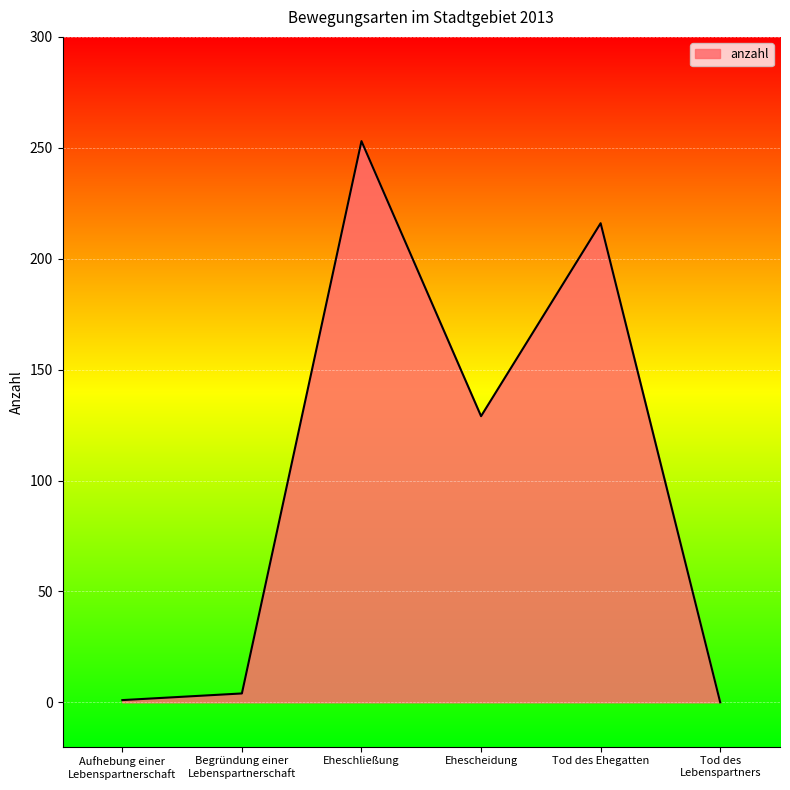

What position from the right is Aufhebung einer
Lebenspartnerschaft?

6